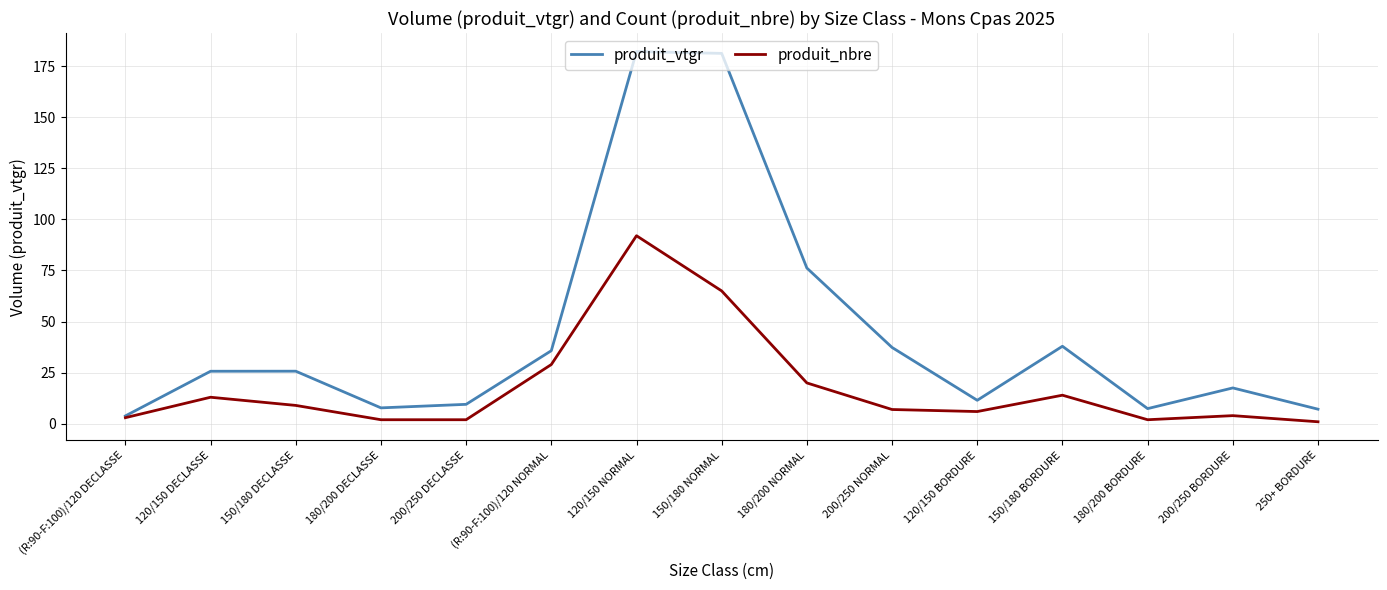

How many values in the produit_nbre series are below 7?

7